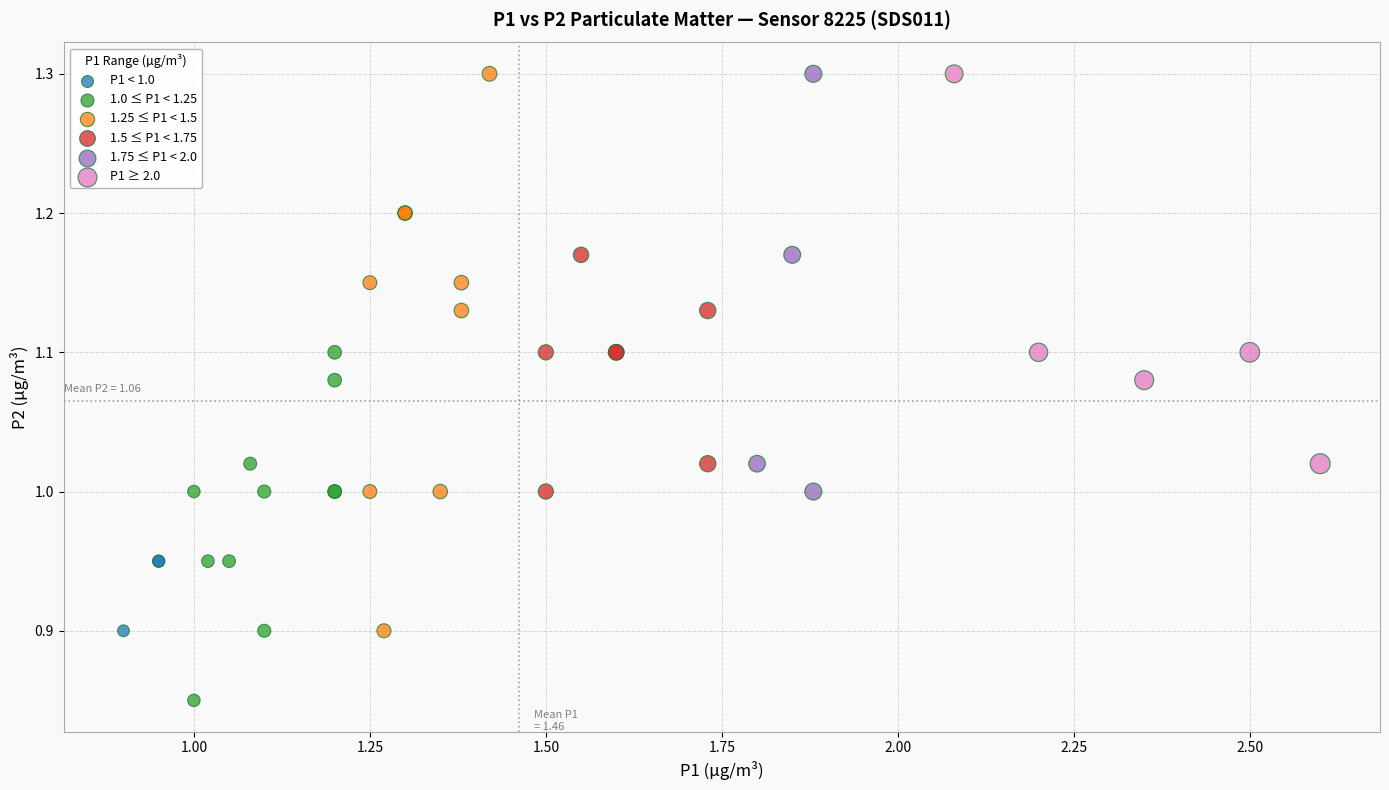

Which series reaches the minimum Y coordinate?

1.0 ≤ P1 < 1.25